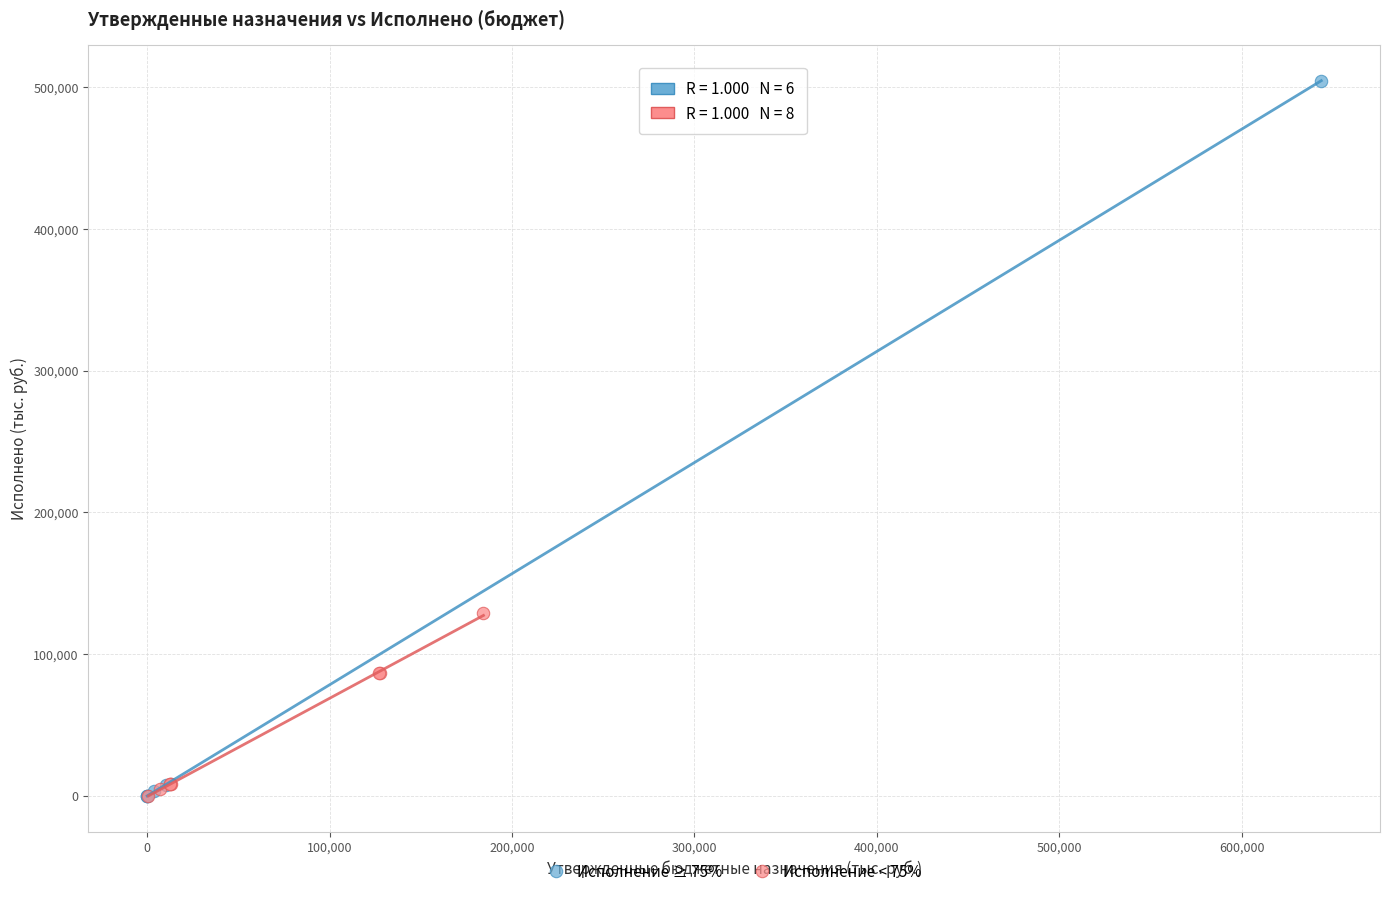

Which series contains the highest Y value?

Исполнение ≥ 75%